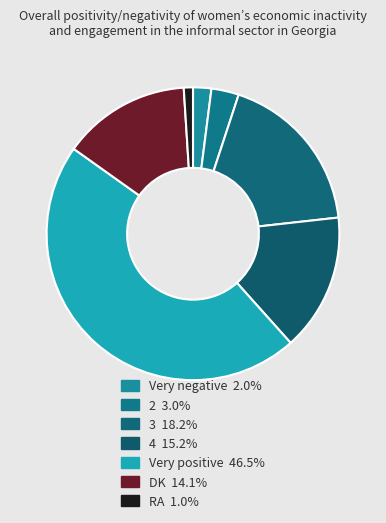

Is the sum of 3 and RA greater than half?

No